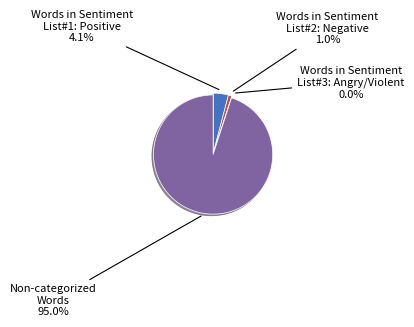

Between Words in Sentiment List#2: Negative and Words in Sentiment List#3: Angry/Violent, which is larger?

Words in Sentiment List#2: Negative